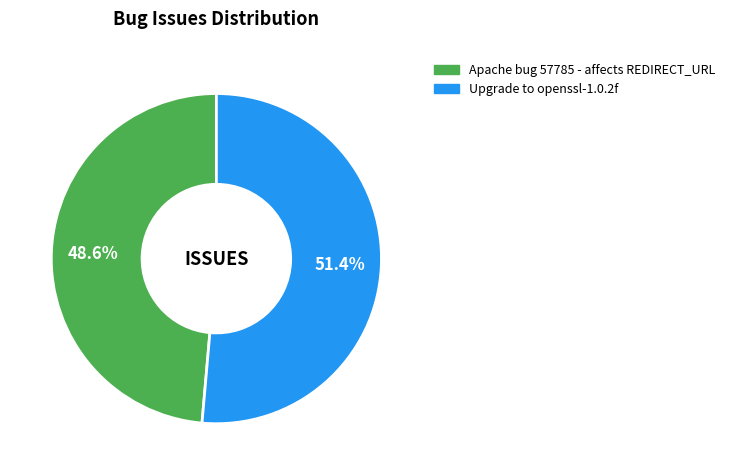

To the nearest percent, what is the combined percentage of Upgrade to openssl-1.0.2f and Apache bug 57785 - affects REDIRECT_URL?

100%